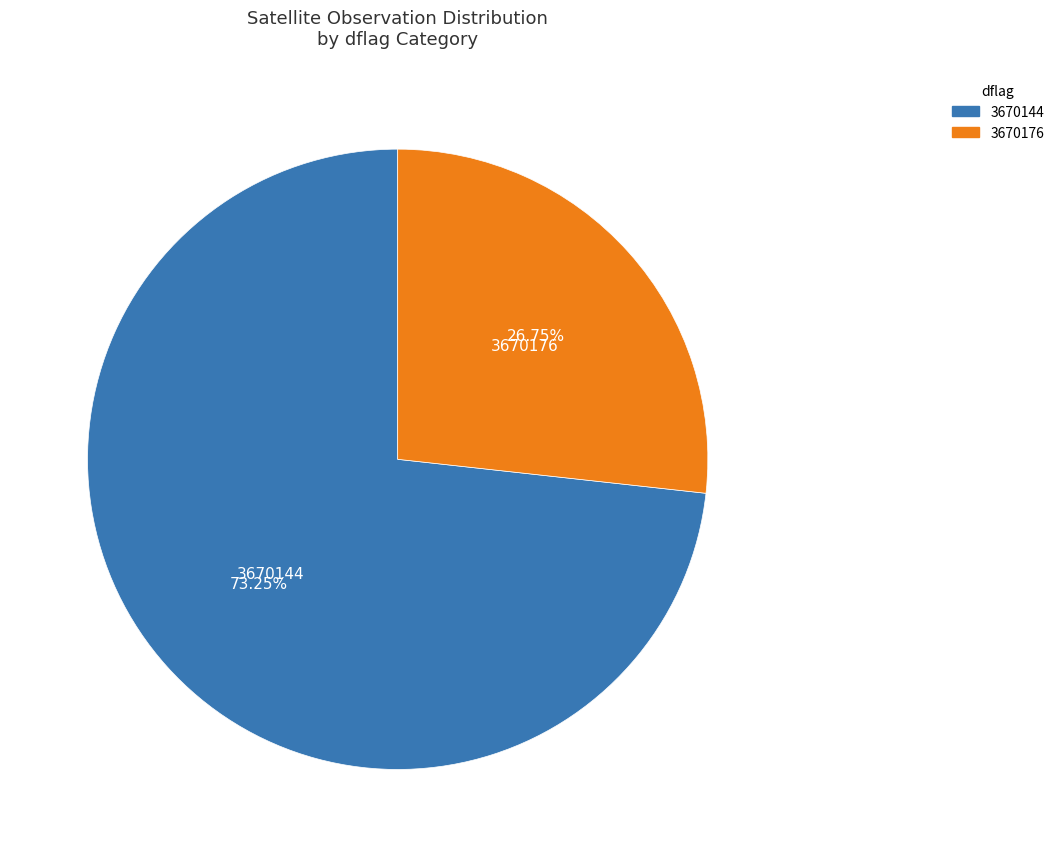

True or false: 3670176 accounts for 12% of the total.

False